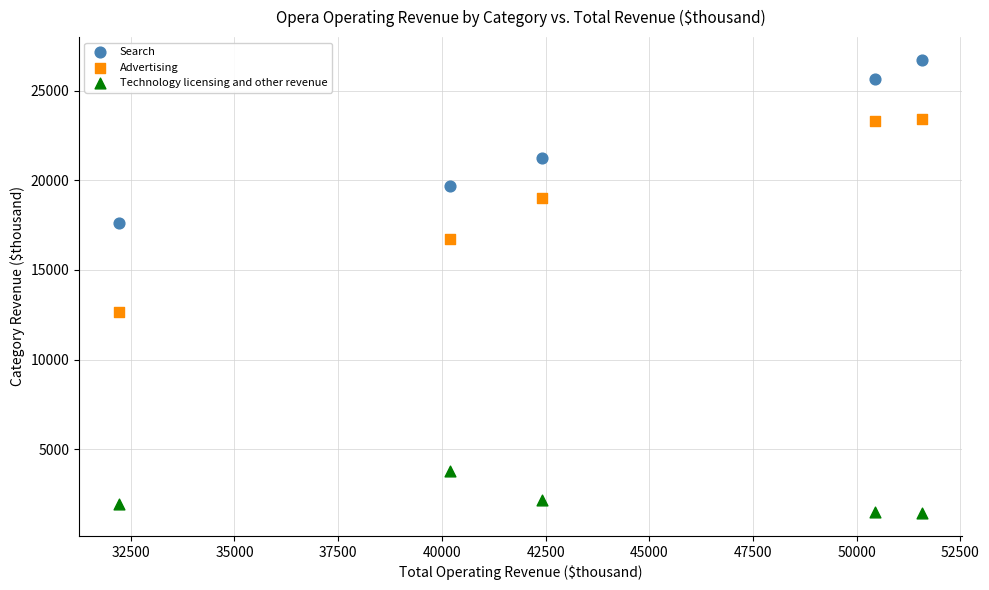

What are all the series names shown in the legend?

Search, Advertising, Technology licensing and other revenue